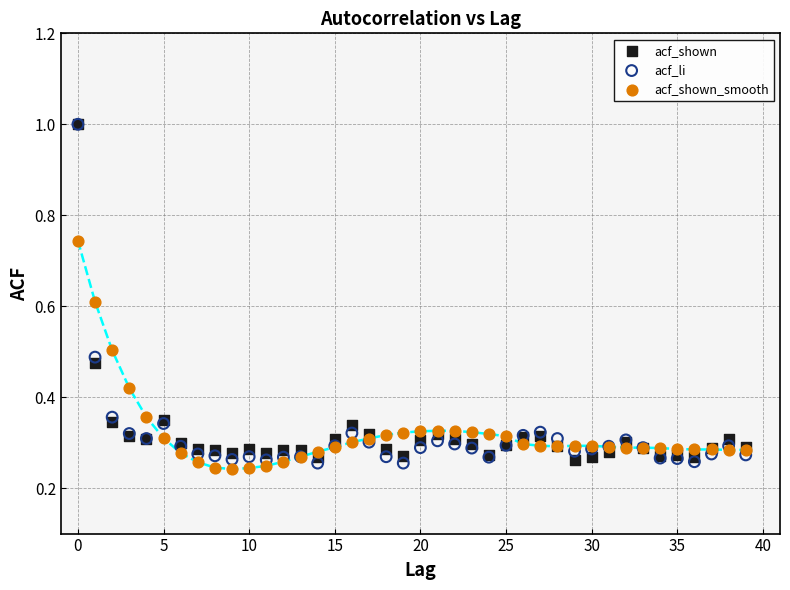

Which series contains the lowest Y value?

acf_shown_smooth